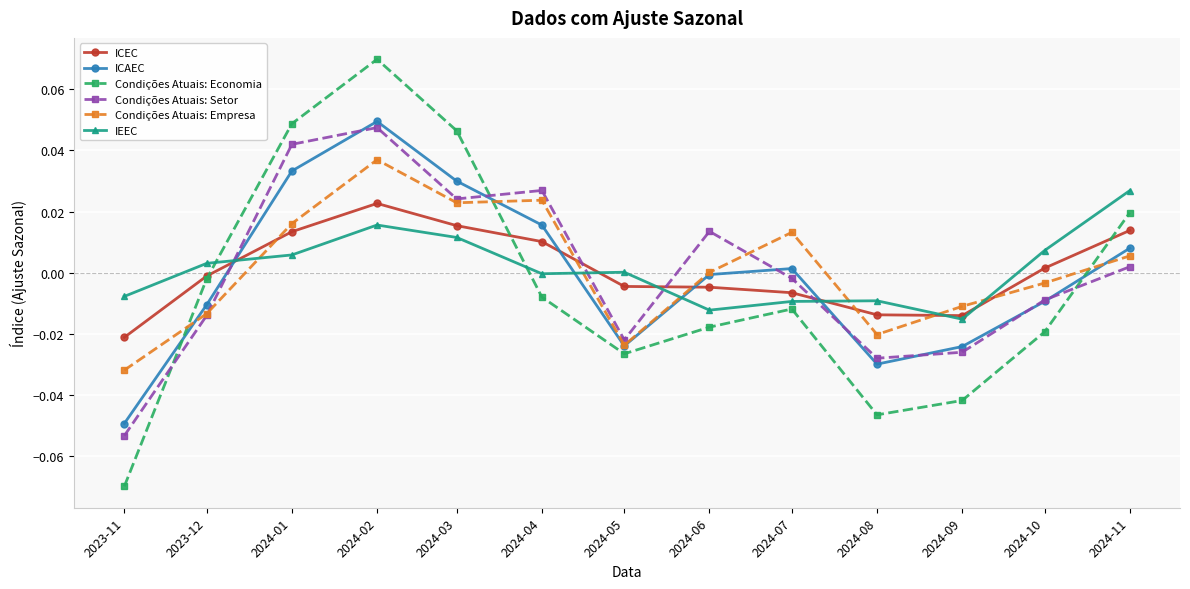

In ICEC, how many points are higher than both neighbors (excluding endpoints)?

1